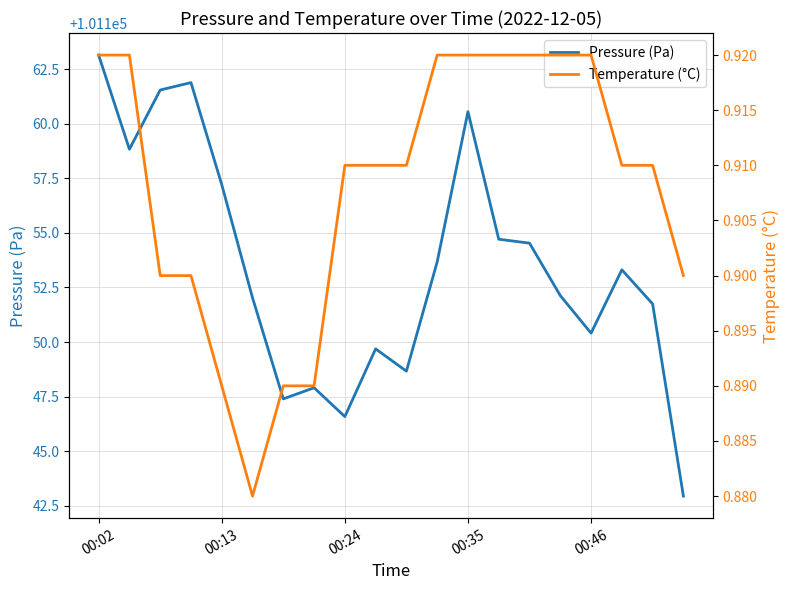

Count the number of data series in this chart.

2